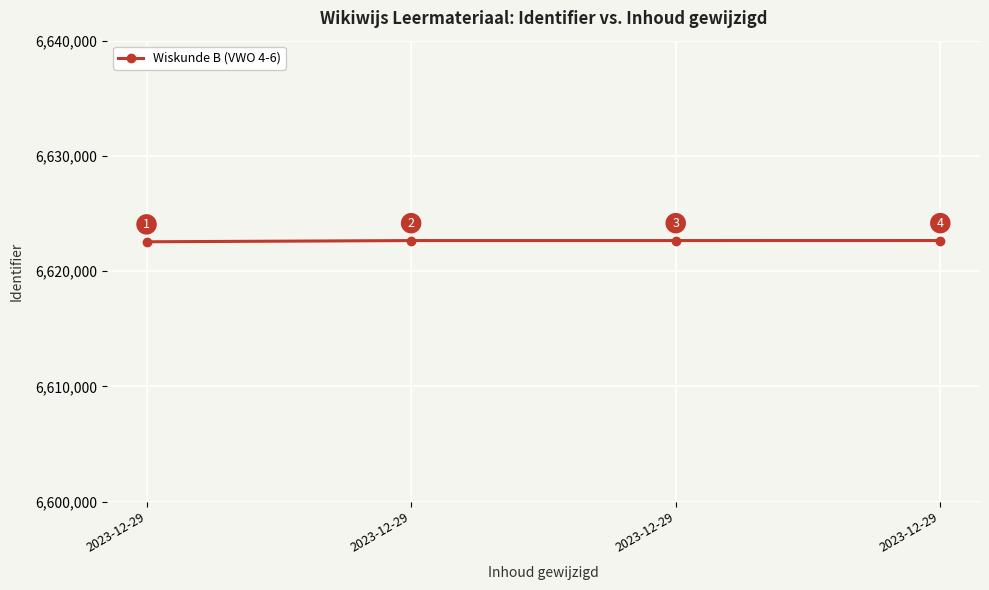

Is this an area chart (filled region under the line)?

No